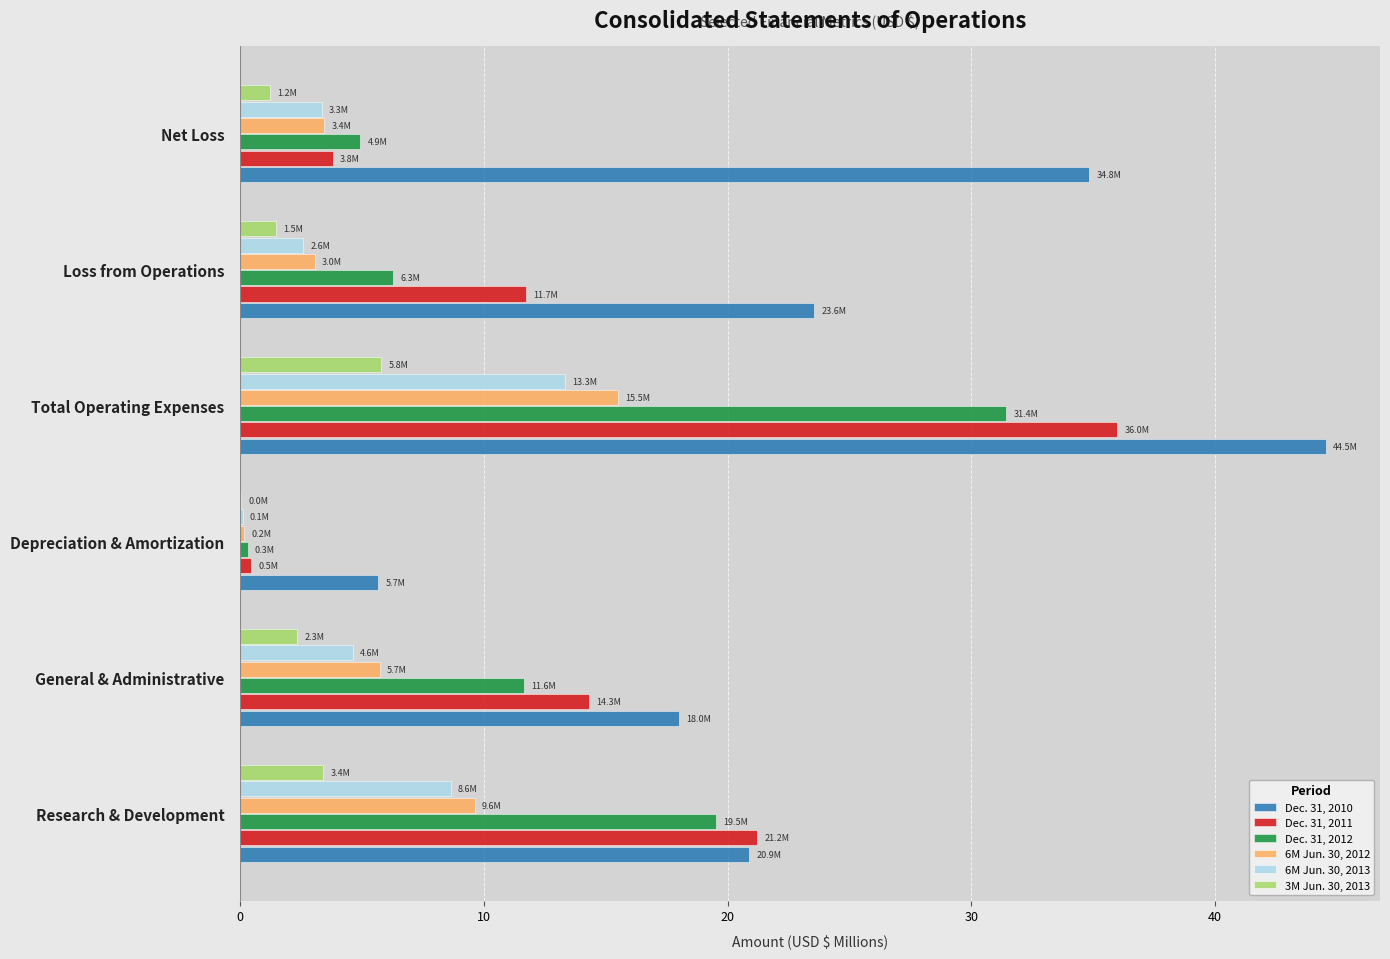

At which label does 3M Jun. 30, 2013 reach its peak?

Total Operating Expenses